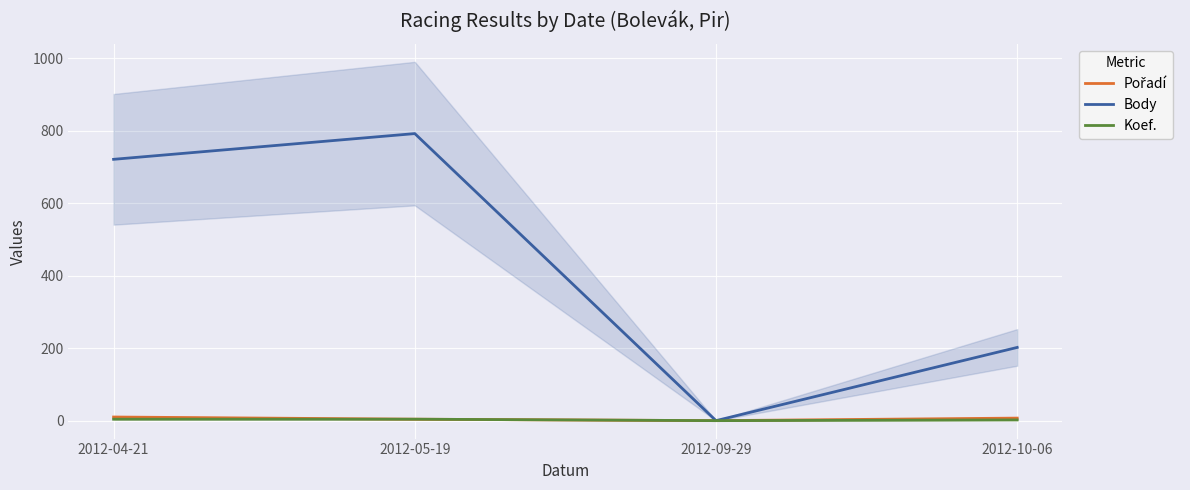

How many interior local valleys does the Body series have?

1